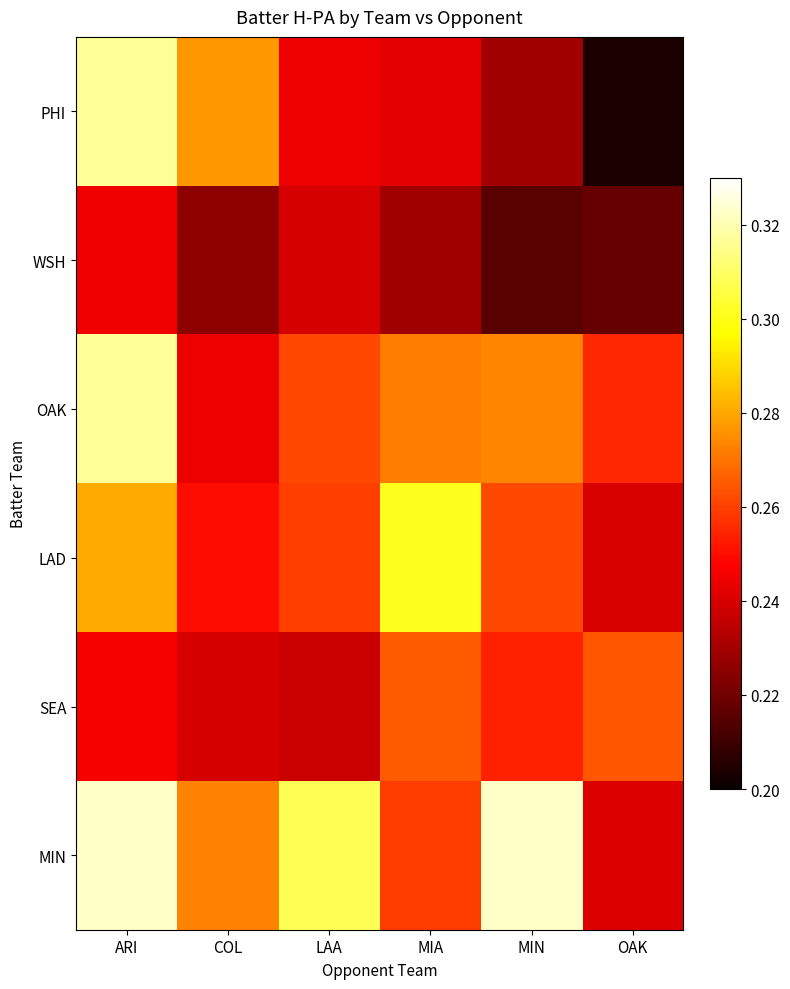

Between OAK and MIA, which is larger?

MIA